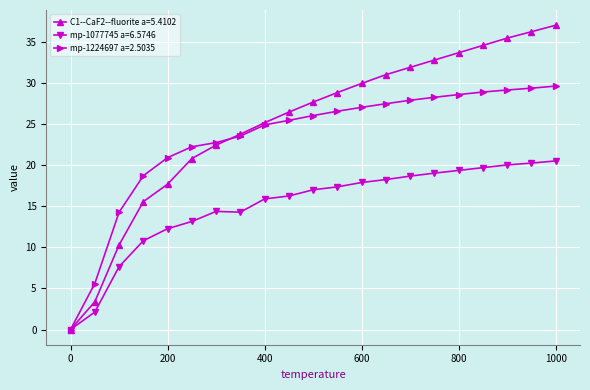

What is the value of the mp-1077745 a=6.5746 point at the 12th from the left?

17.3